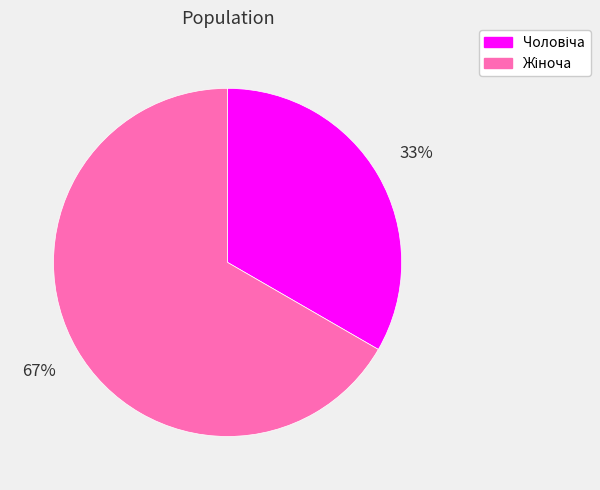

To the nearest percent, what is the average slice percentage?

50%